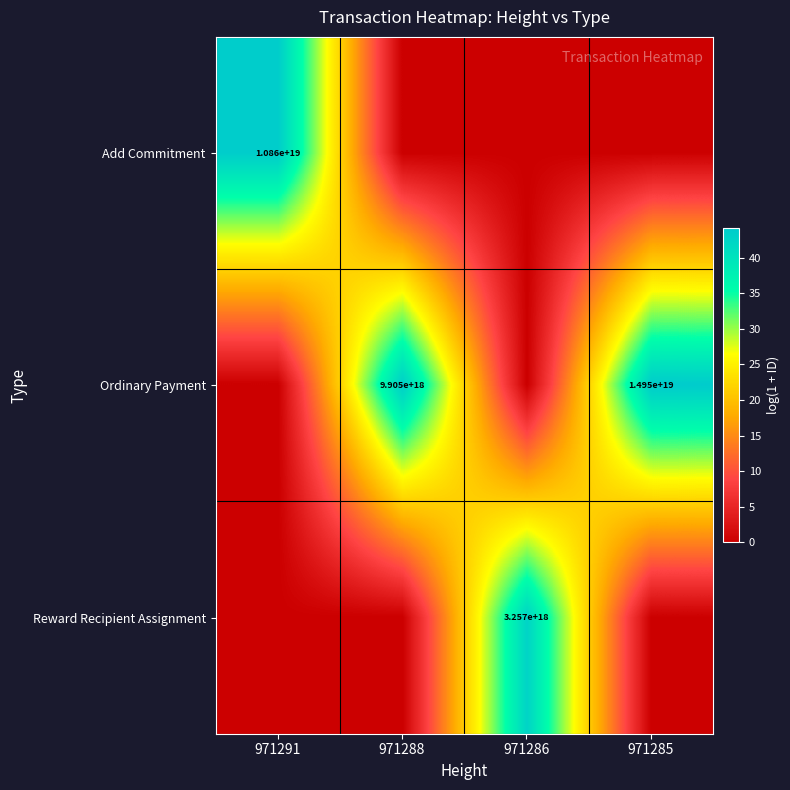

True or false: Add Commitment has a value of 10860000000000000000 at 971291.

True